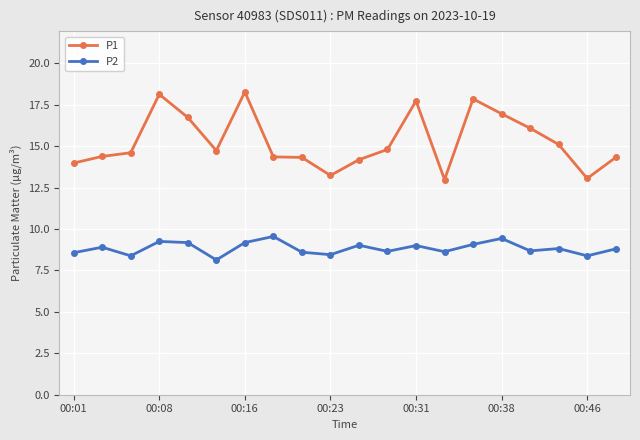

Which series has the largest range (max minus min)?

P1